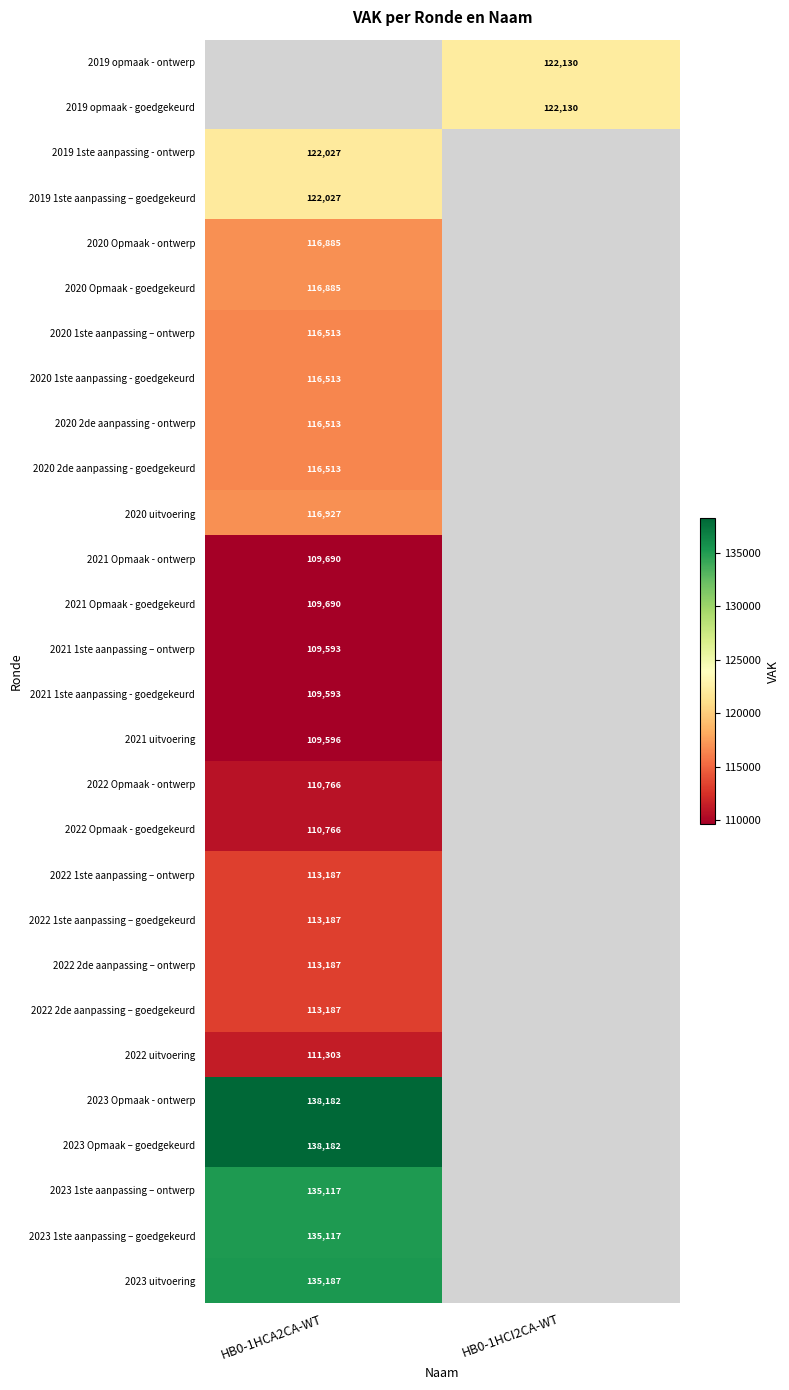

Is it true that 2022 uitvoering equals 157124 at HB0-1HCA2CA-WT?

False